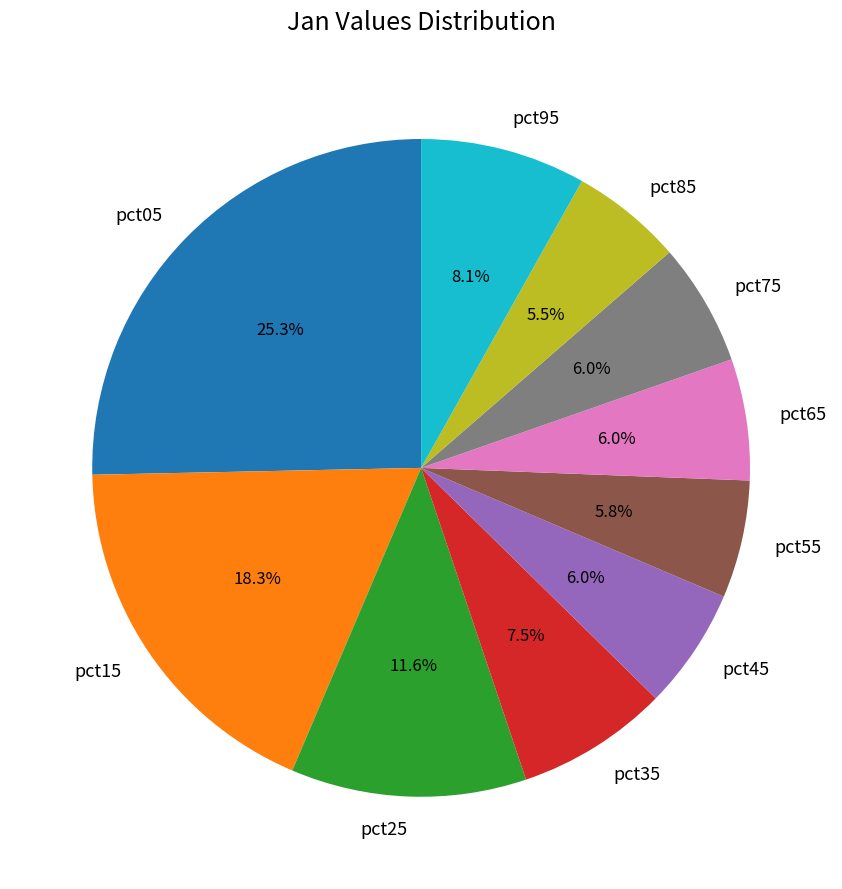

Which category has the biggest portion of the pie?

pct05